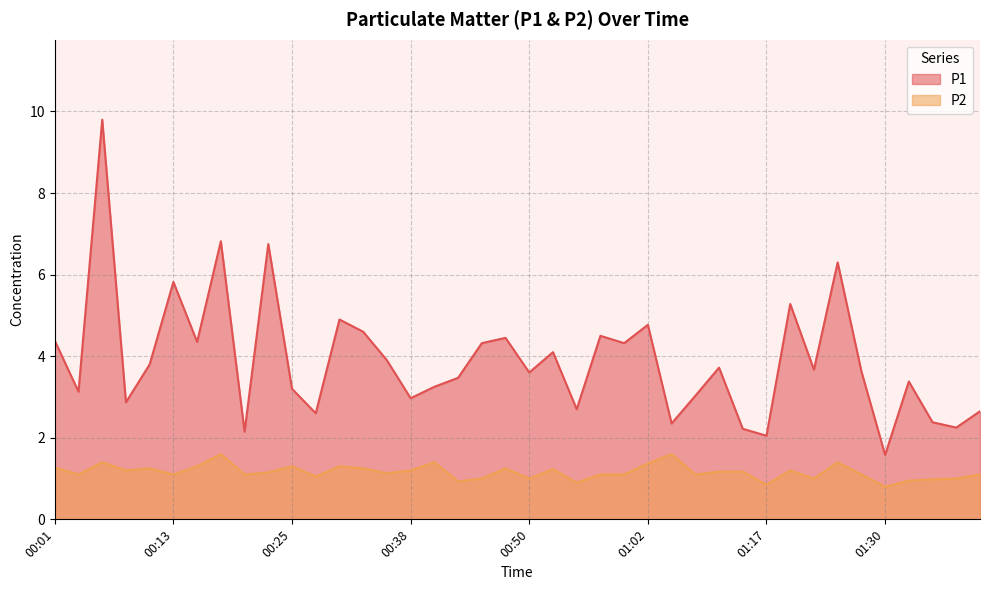

Where is the first local minimum for P1?

00:03